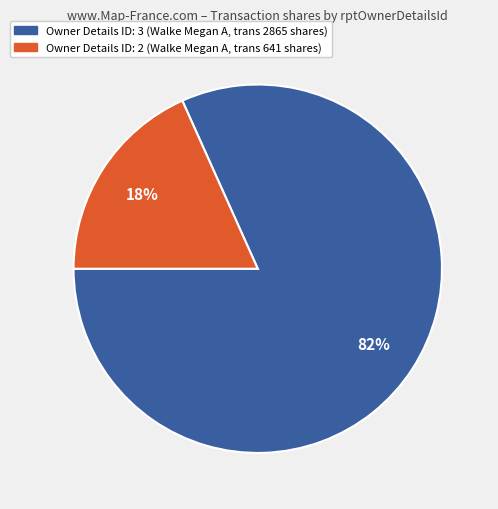

Which category has the smallest portion of the pie?

Owner Details ID: 2 (Walke Megan A, trans 641 shares)